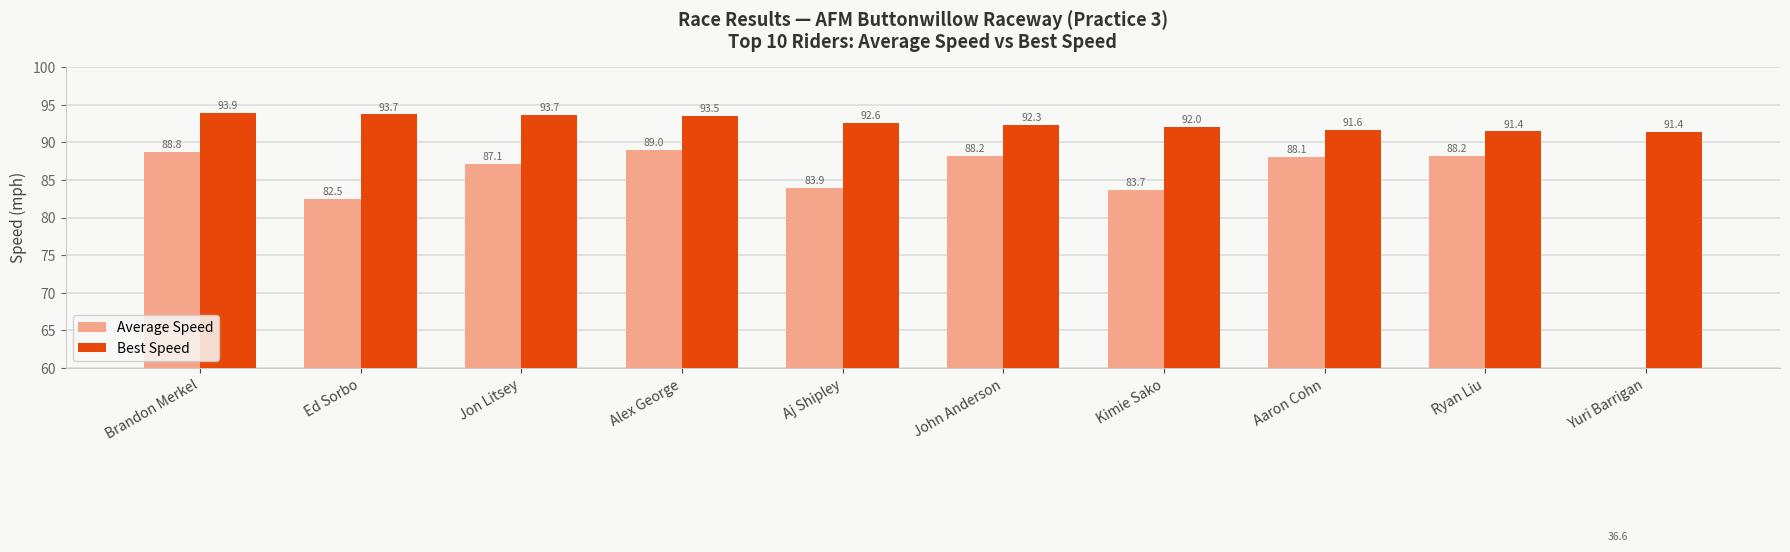

Is it true that Best Speed equals 93.7 at Ed Sorbo?

True